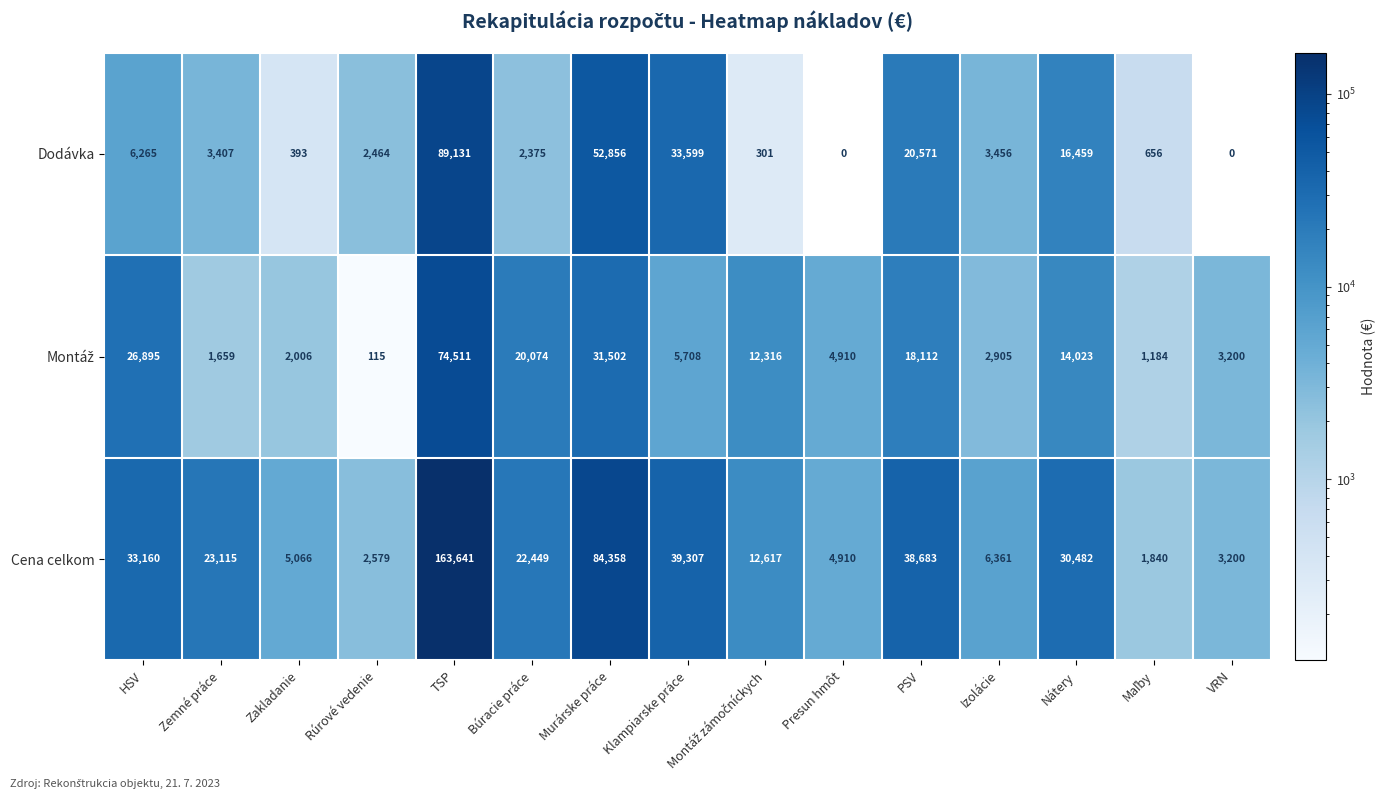

Which series changed the most between HSV and Izolácie?

Cena celkom